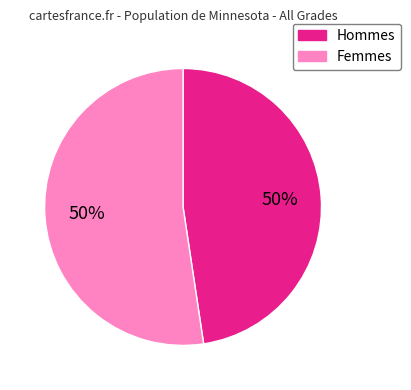

Is there any slice that represents more than half of the pie?

Yes